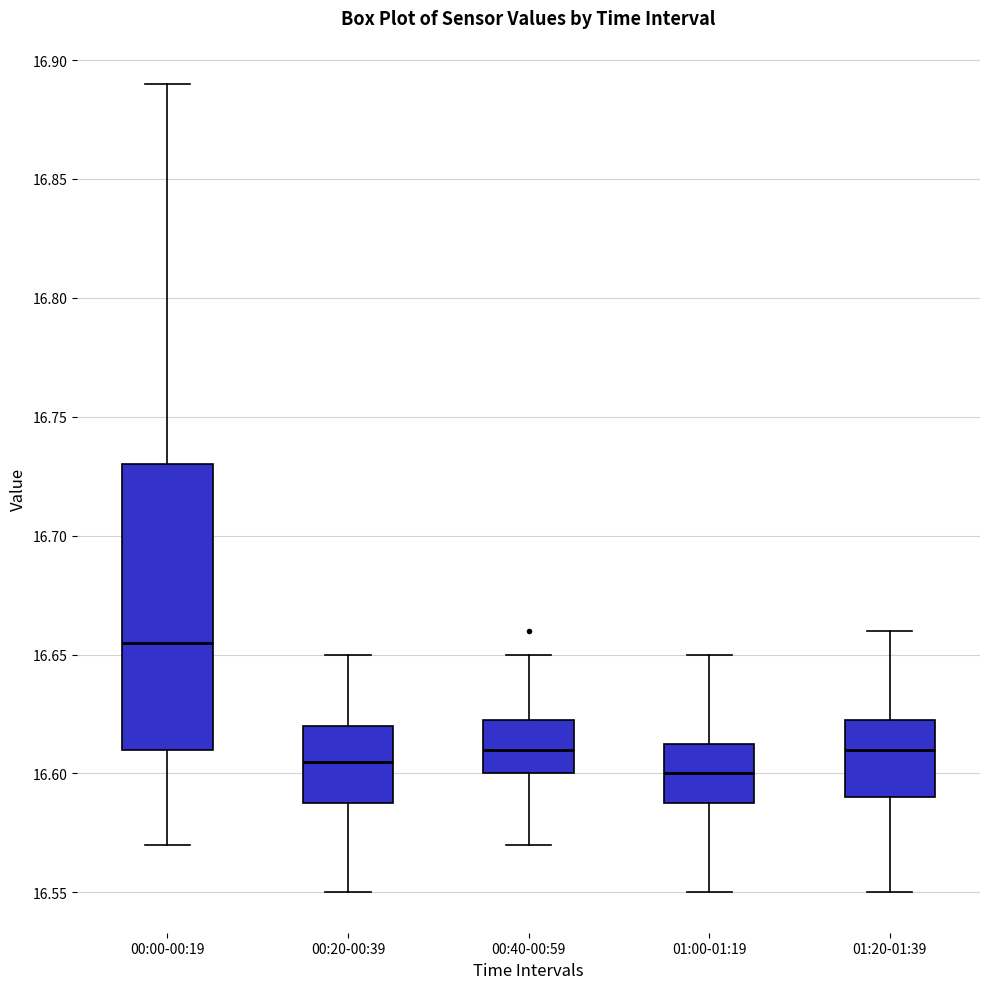

Which box is the tallest, from its lower edge to its upper edge?

00:00-00:19